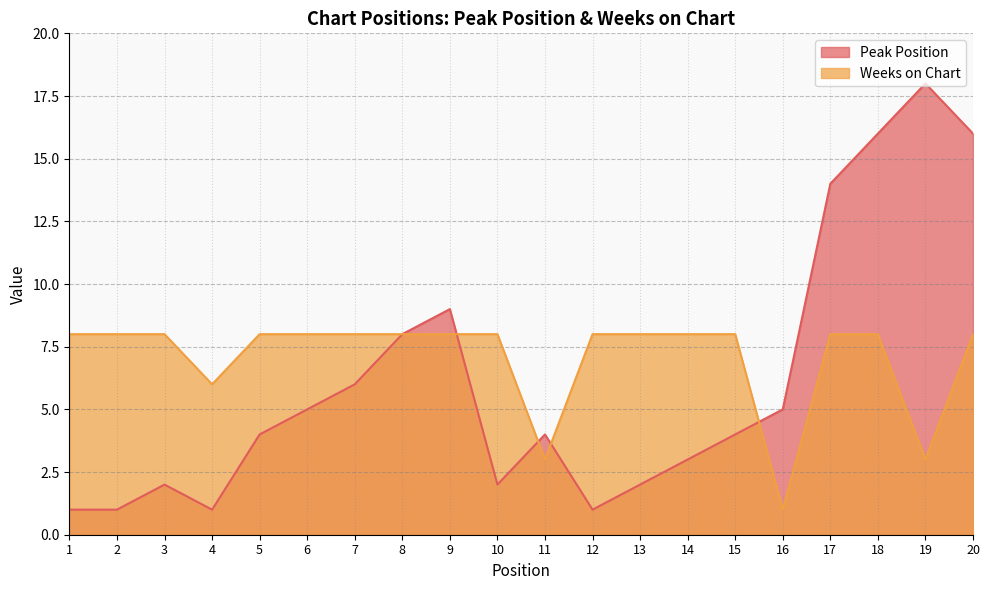

List the labels in order of Peak Position value, smallest first.

1, 2, 4, 12, 3, 10, 13, 14, 5, 11, 15, 6, 16, 7, 8, 9, 17, 18, 20, 19